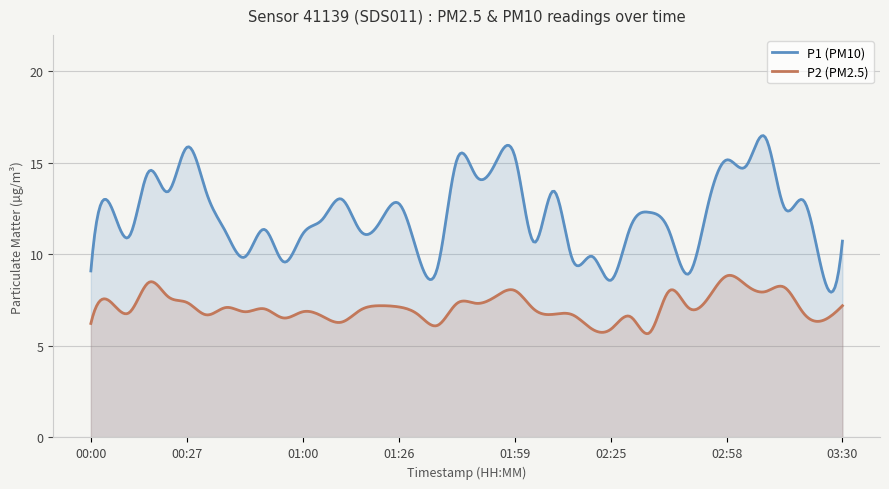

Where is P2 nearest to the value 7?

02:04